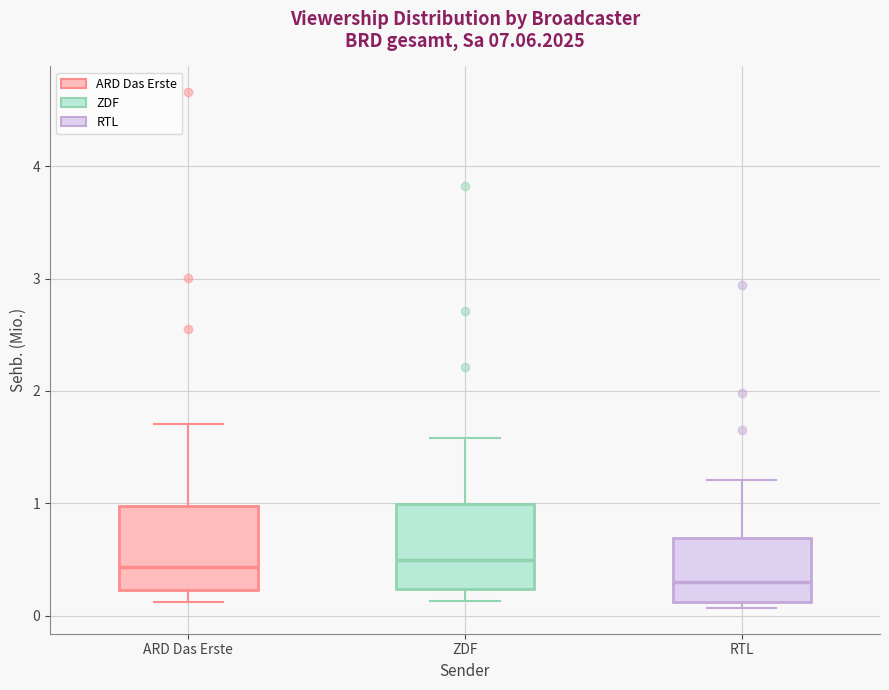

Where is the upper edge of the box for ZDF on the y-axis? The values are not printed on the chart, so give them approximately, as read against the axis.

1.0